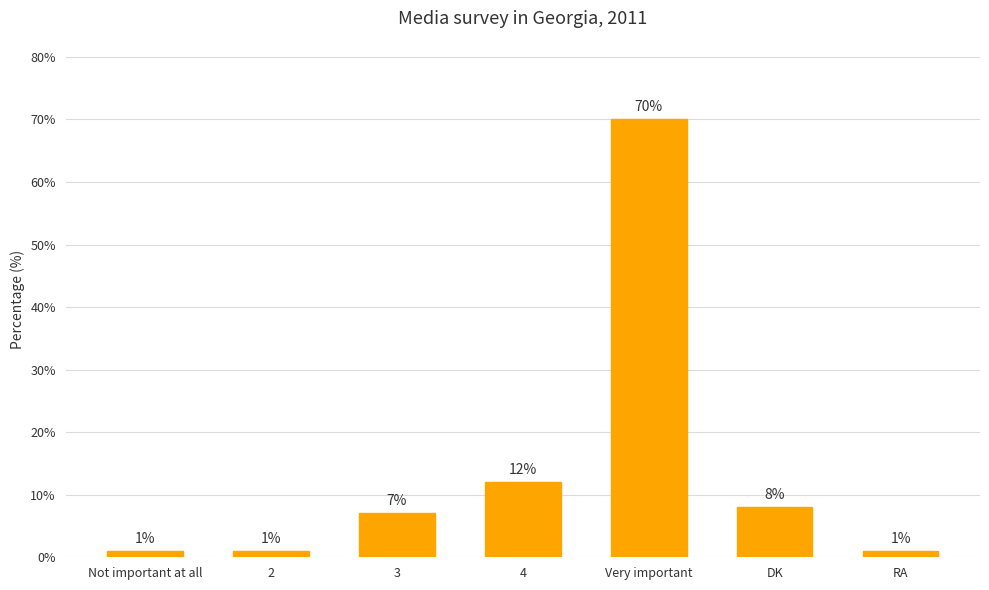

What is the change in value from Not important at all to Very important?

+69